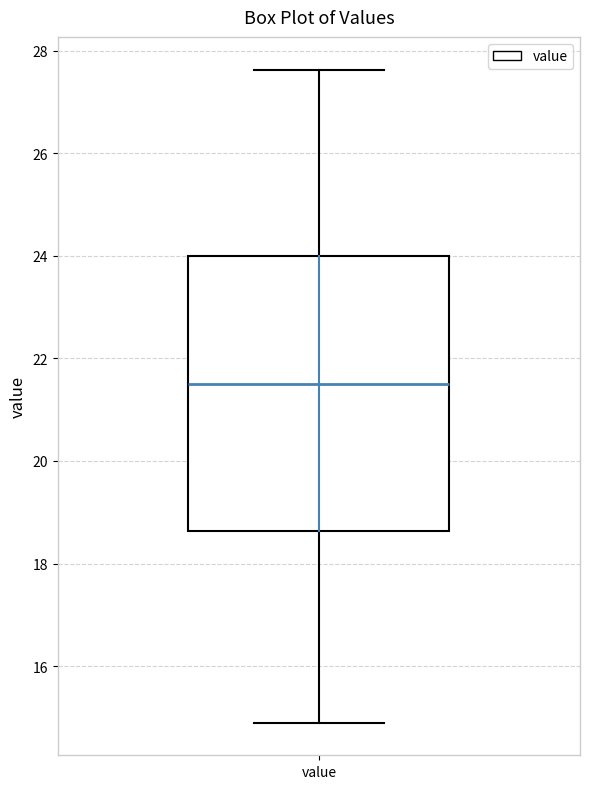

Transcribe this box plot: give where the median line is, the range the box spans, and where the two whiskers end, as read against the y-axis. The values are not printed on the chart, so give them approximately, as read against the axis.

median 21.6, box 18.6 to 24.0, whiskers 15.0 to 27.6